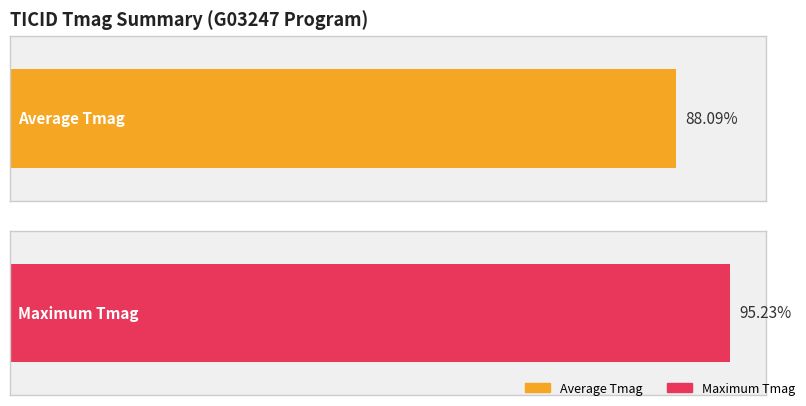

The value of Average utilization at 355800238 is 4.8. True or false?

False